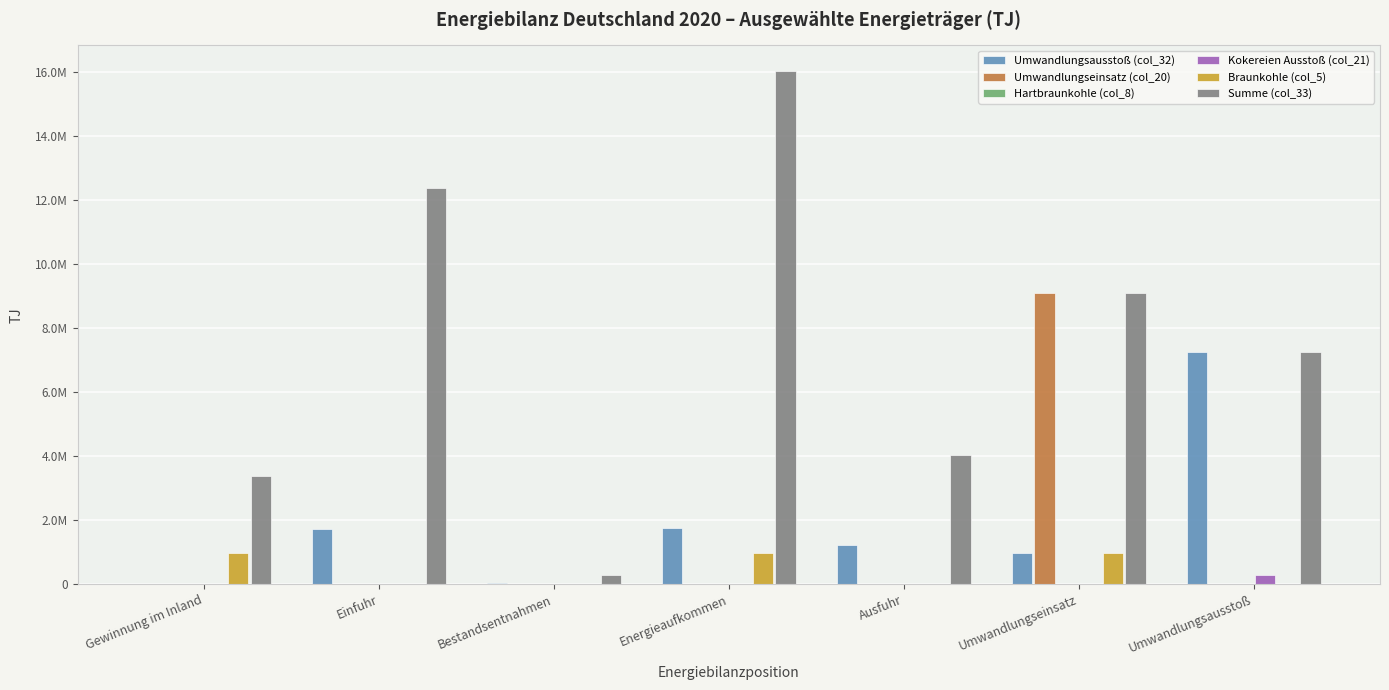

At Gewinnung im Inland, list the series in order from smallest to largest.

Umwandlungsausstoß (col_32), Umwandlungseinsatz (col_20), Hartbraunkohle (col_8), Kokereien Ausstoß (col_21), Braunkohle (col_5), Summe (col_33)